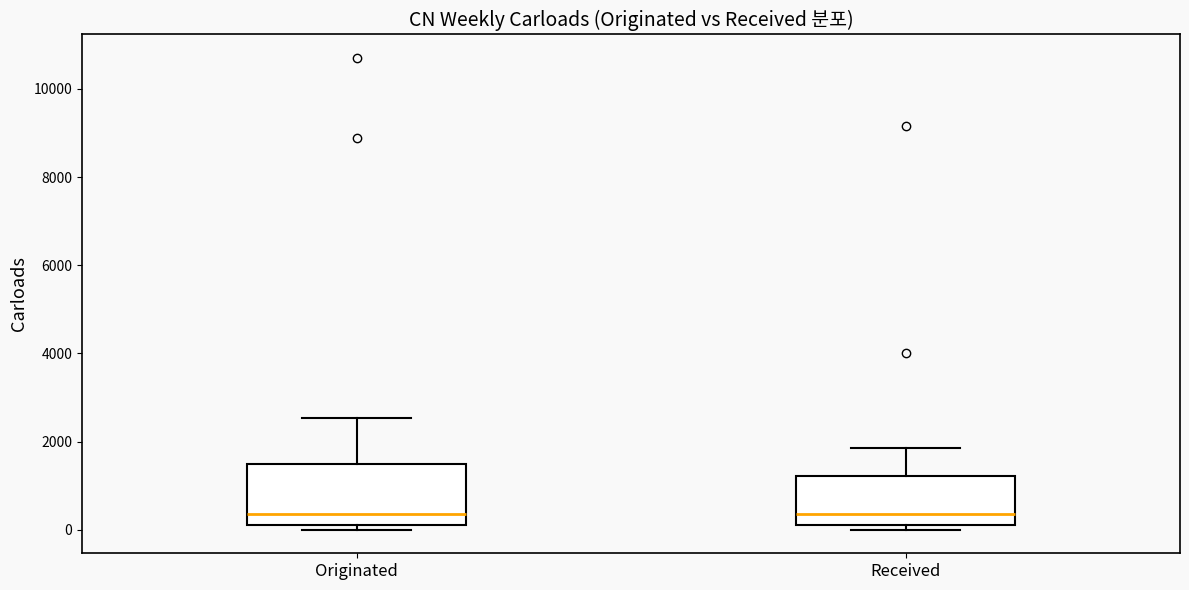

Reading left to right, read every box against the y-axis: the position of its median line, the range the box covers, and the ends of its whiskers. The values are not printed on the chart, so give them approximately, as read against the axis.

Originated: median 400, box 200 to 1400, whiskers 0 to 2600
Received: median 400, box 200 to 1200, whiskers 0 to 1800